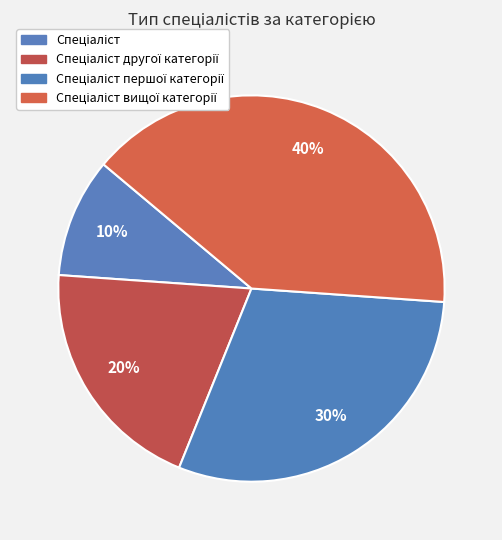

To the nearest percent, what is the average slice percentage?

25%